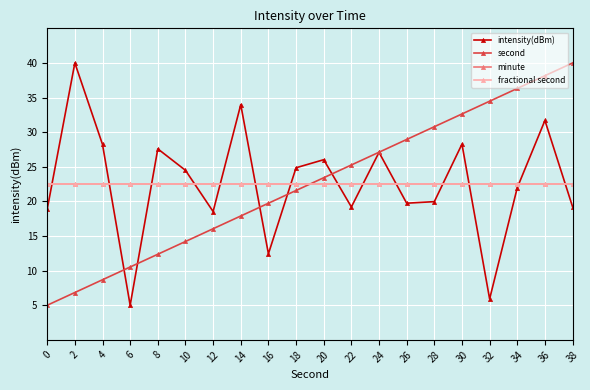

Reading left to right, extract all data points from this chart.

intensity(dBm): 18.9	40.0	28.2	5.0	27.6	24.5	18.5	34.0	12.4	24.9	26.0	19.2	27.1	19.7	20.0	28.3	5.9	22.0	31.7	19.2
second: 5.0	6.8	8.7	10.5	12.4	14.2	16.1	17.9	19.7	21.6	23.4	25.3	27.1	28.9	30.8	32.6	34.5	36.3	38.2	40.0
minute: 22.5	22.5	22.5	22.5	22.5	22.5	22.5	22.5	22.5	22.5	22.5	22.5	22.5	22.5	22.5	22.5	22.5	22.5	22.5	22.5
fractional second: 22.5	22.5	22.5	22.5	22.5	22.5	22.5	22.5	22.5	22.5	22.5	22.5	22.5	22.5	22.5	22.5	22.5	22.5	22.5	22.5